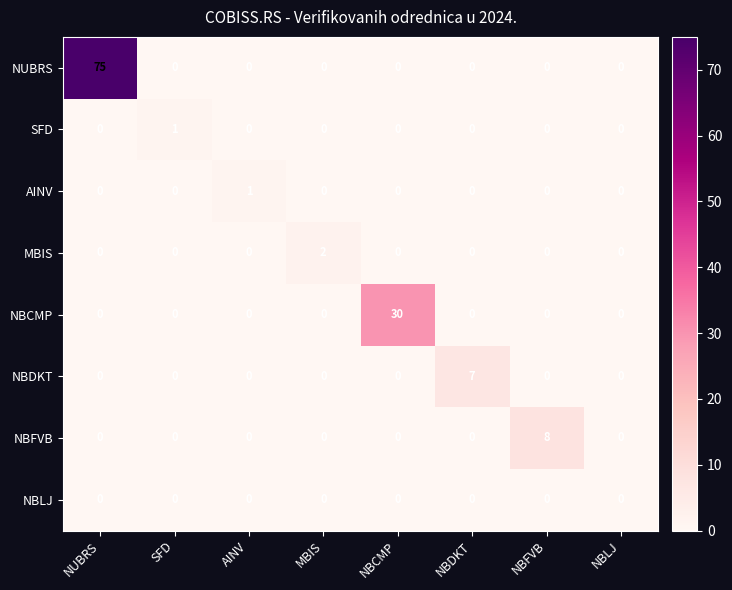

At which category is the sum across all series the highest?

NUBRS